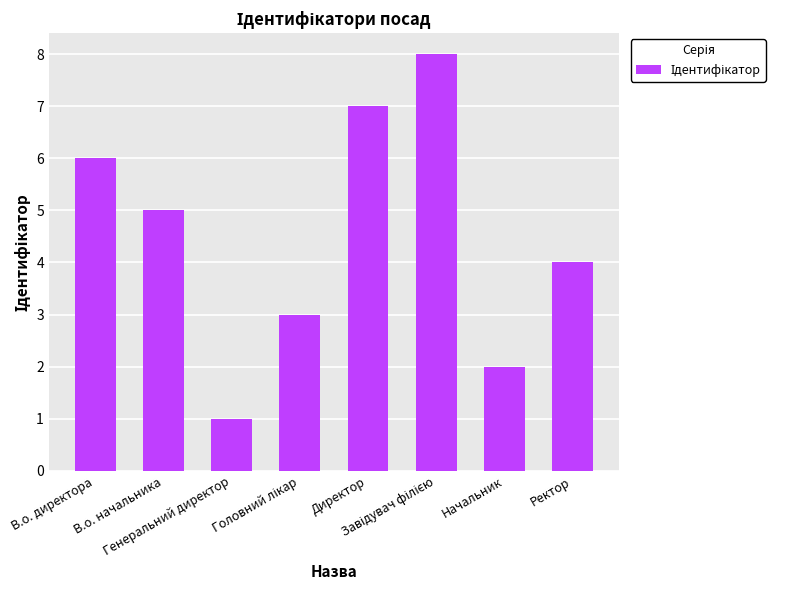

What is the maximum value shown in the chart?

8